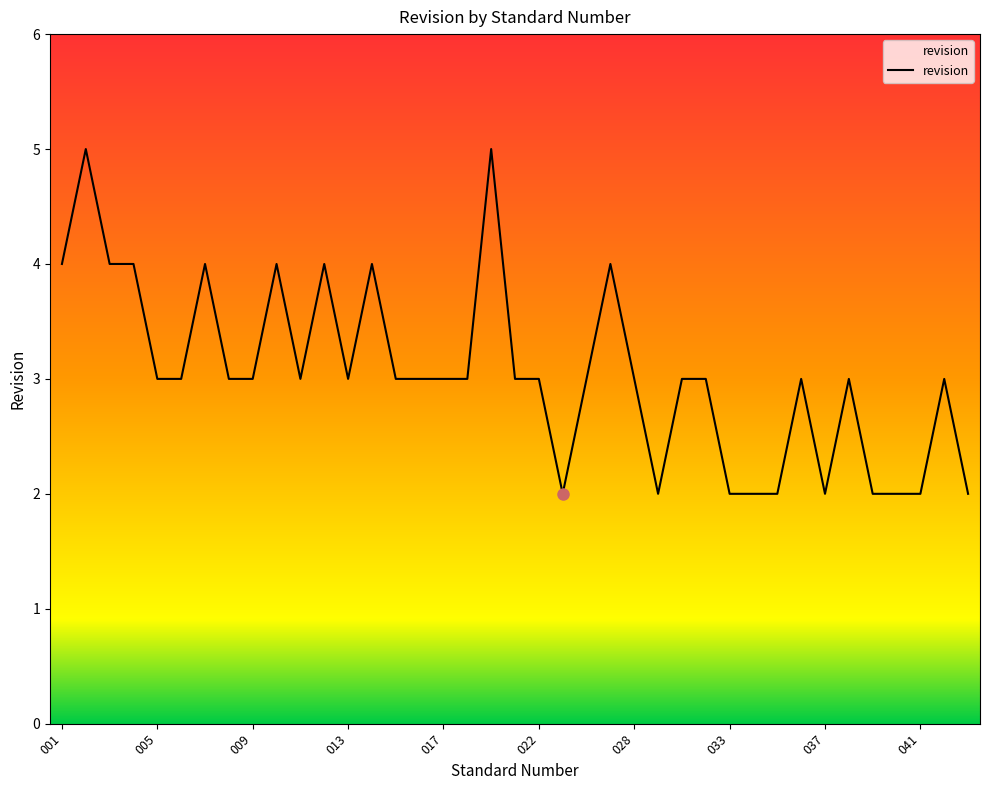

How many values are between 2 and 4?

37